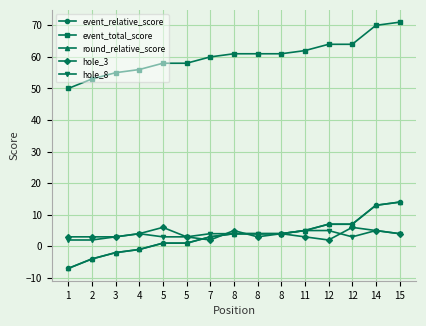

Is this an area chart (filled region under the line)?

No